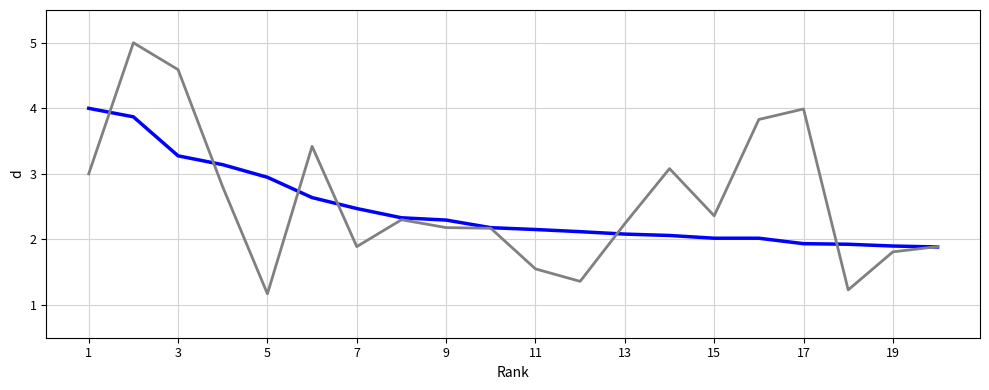

What is the greatest value displayed?

5.0